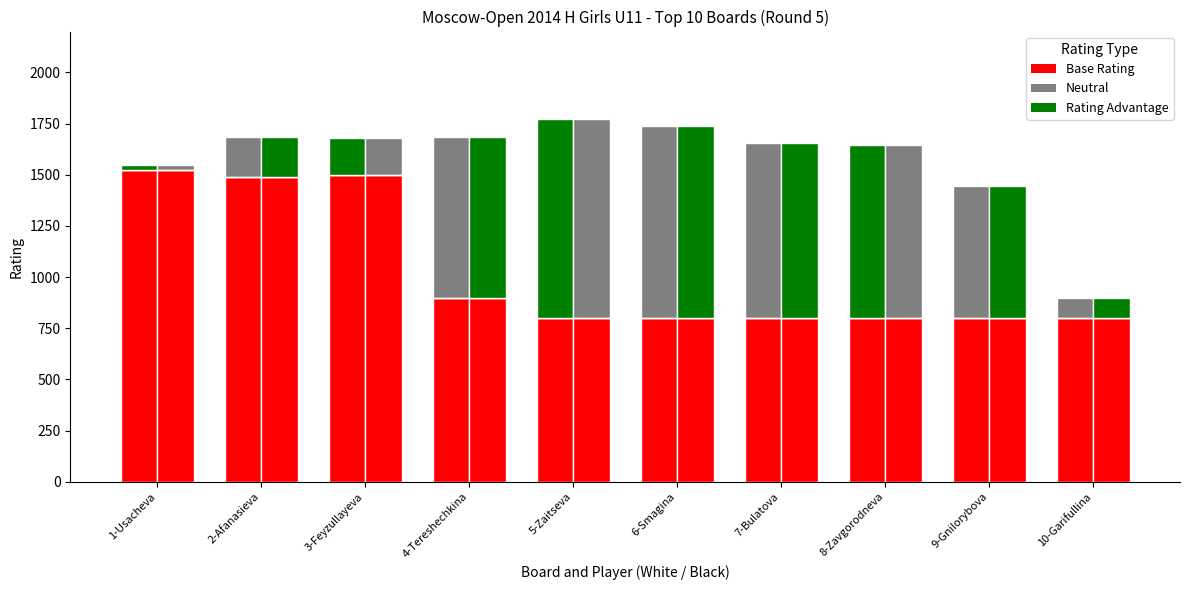

What is the sum of the Positive values at 5-Zaitseva and 1-Usacheva?

997